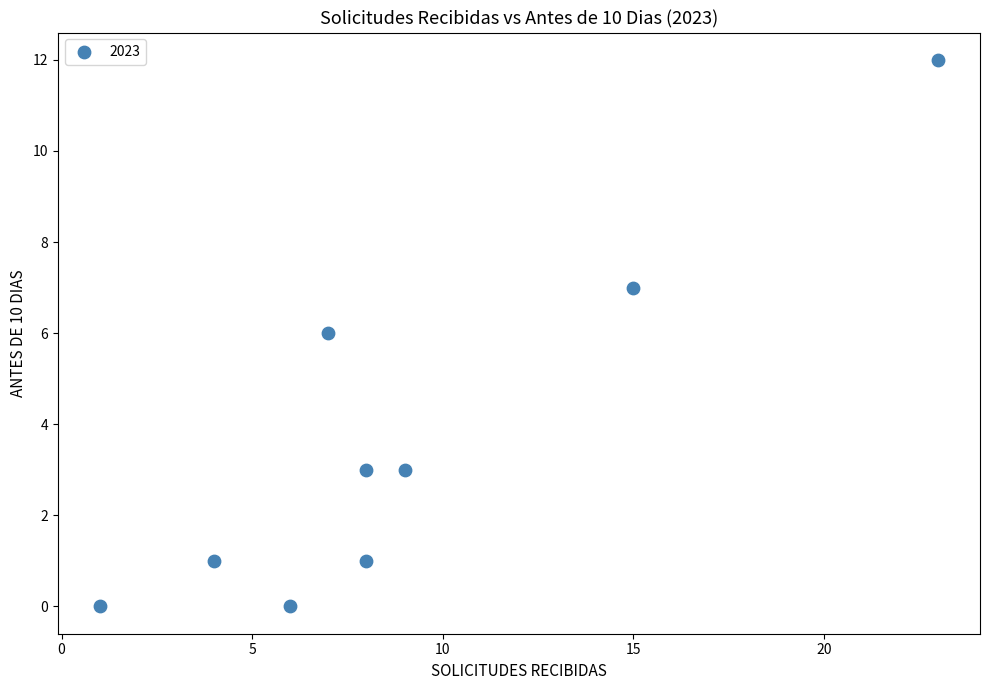

What is the average Y value?

4